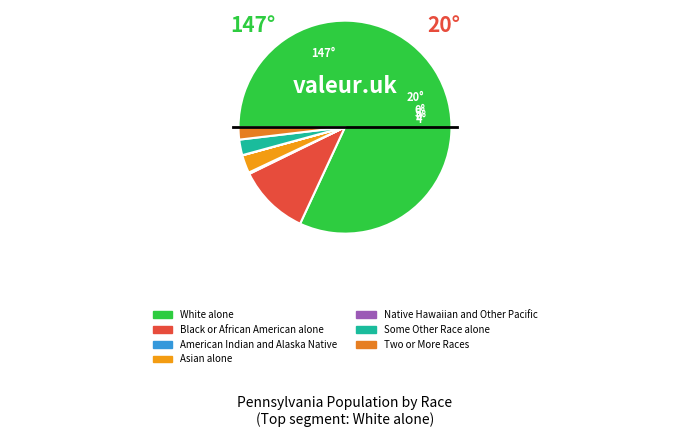

Which category has the biggest portion of the pie?

White alone